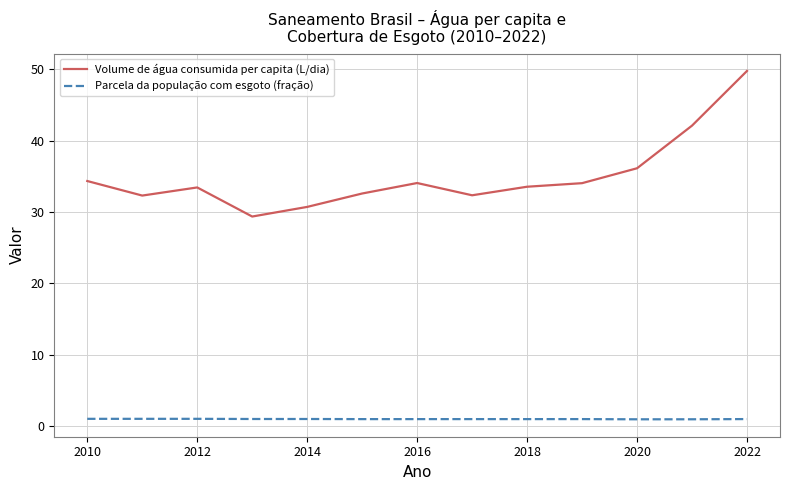

At how many categories does at least one series exceed 7?

13